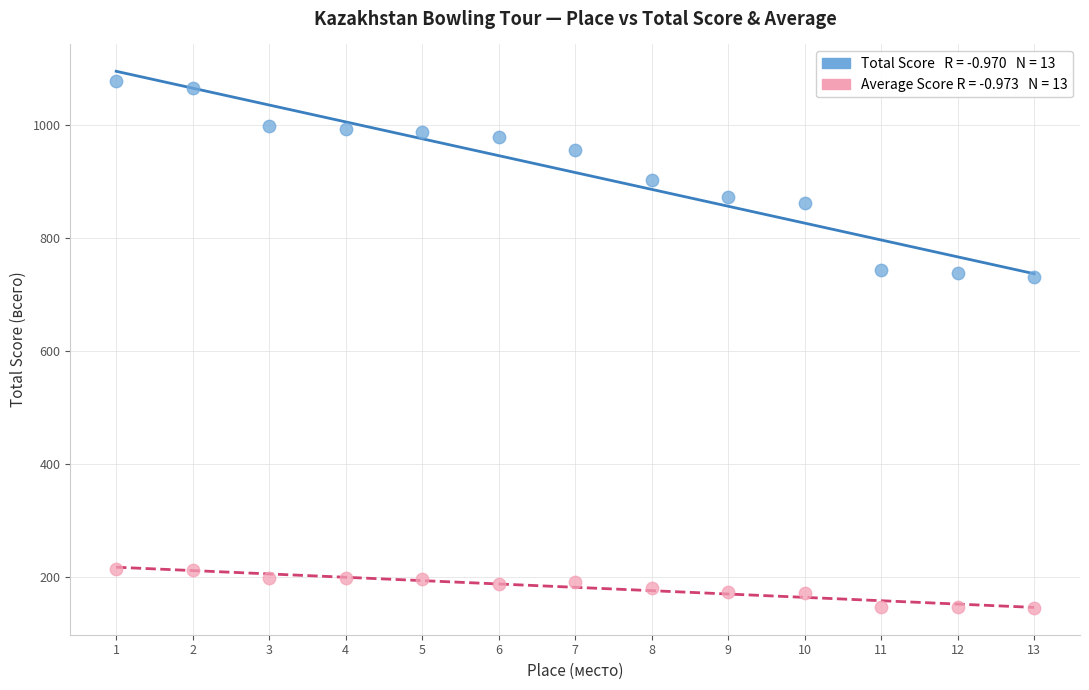

Count the number of points in this scatter plot.

26